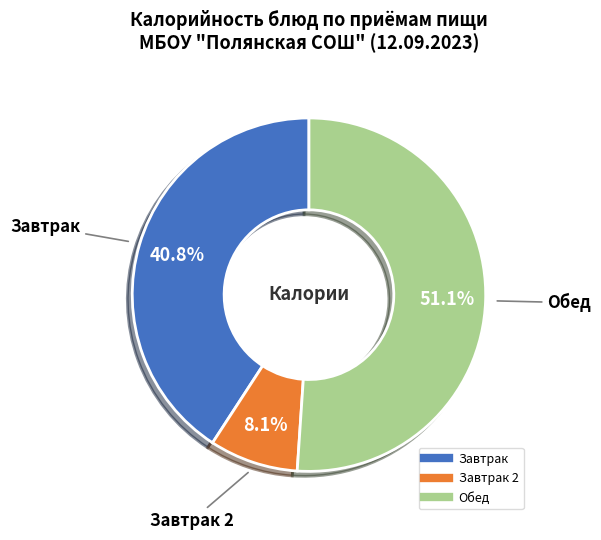

Is there any slice that represents more than half of the pie?

Yes